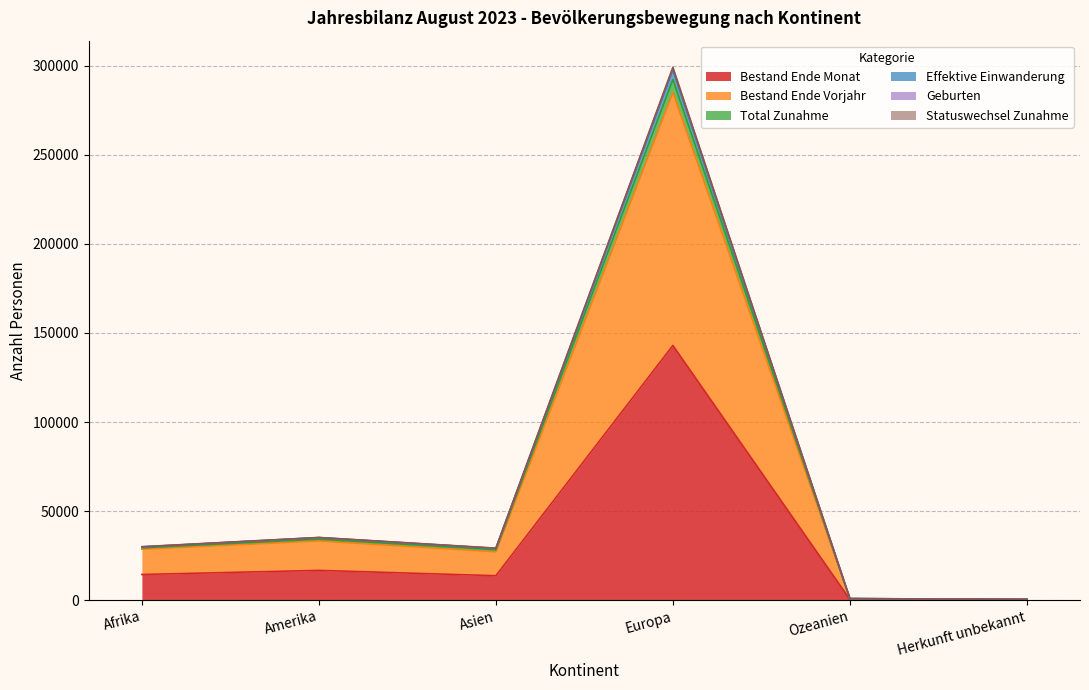

At which label does Bestand Ende Monat reach its peak?

Europa